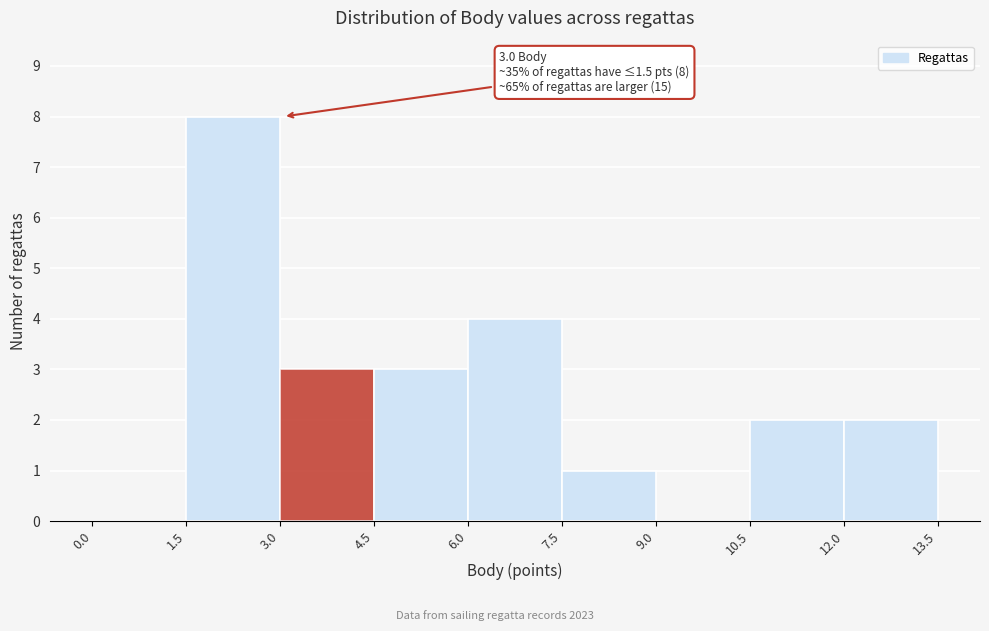

Over which range of the x-axis is the bar tallest?

1.5 to 3.0